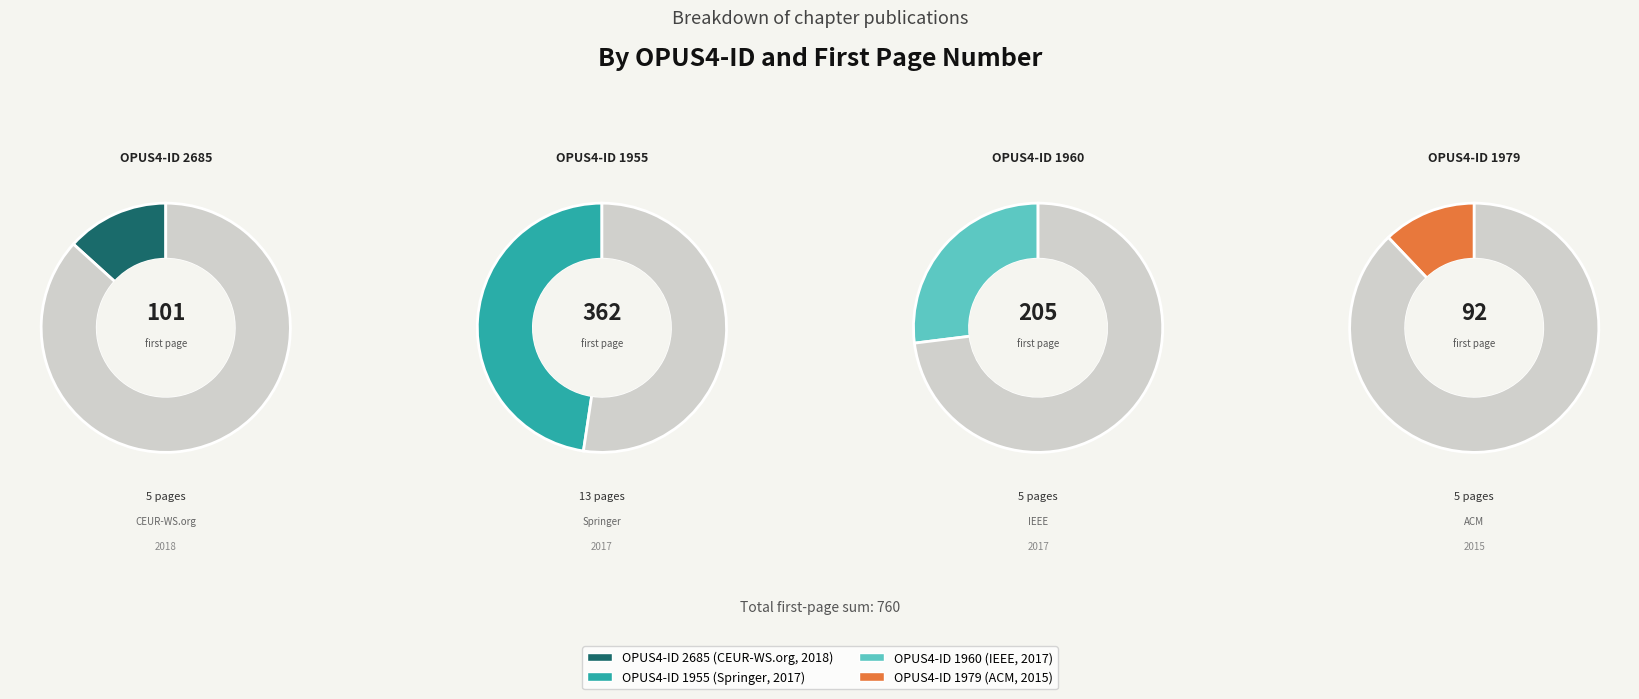

To the nearest percent, what is the difference between the 1955 and 1960 slice percentages?

21%